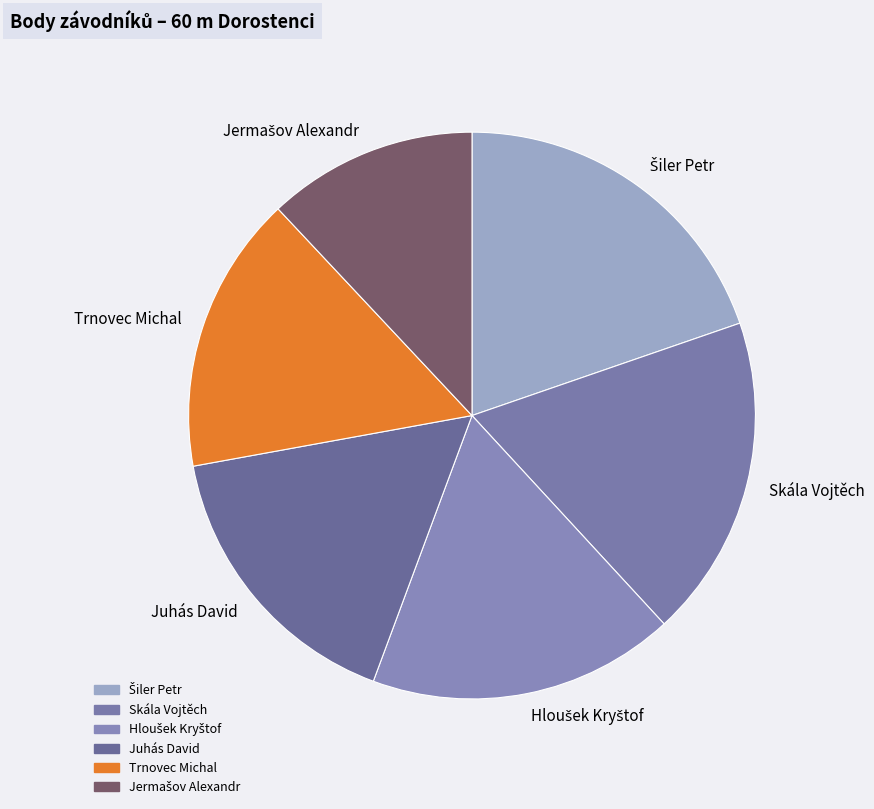

Does any single category account for the majority?

No